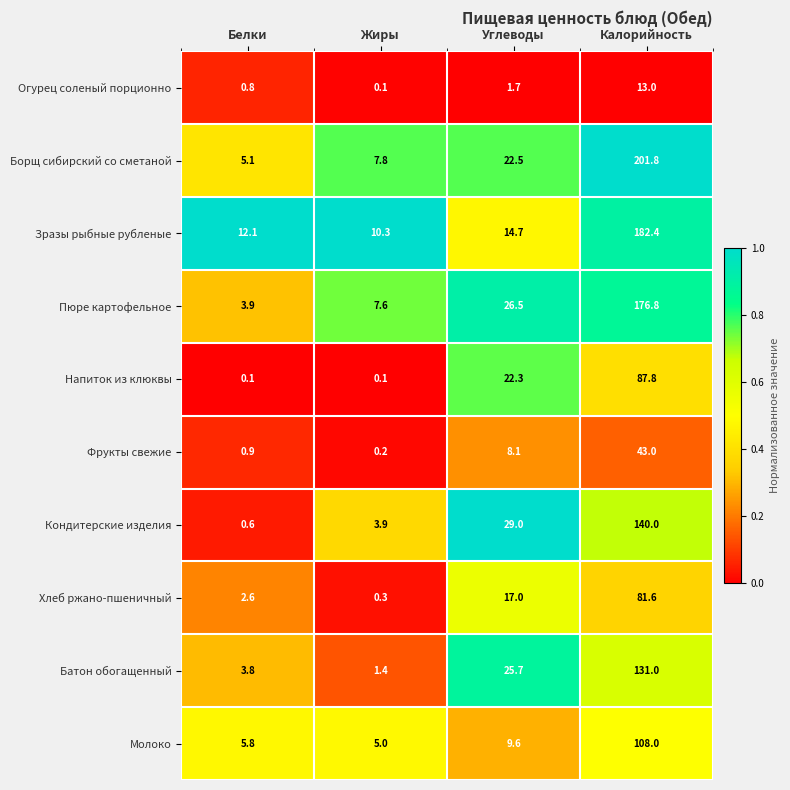

Which series changed the most between Углеводы and Калорийность?

Борщ сибирский со сметаной